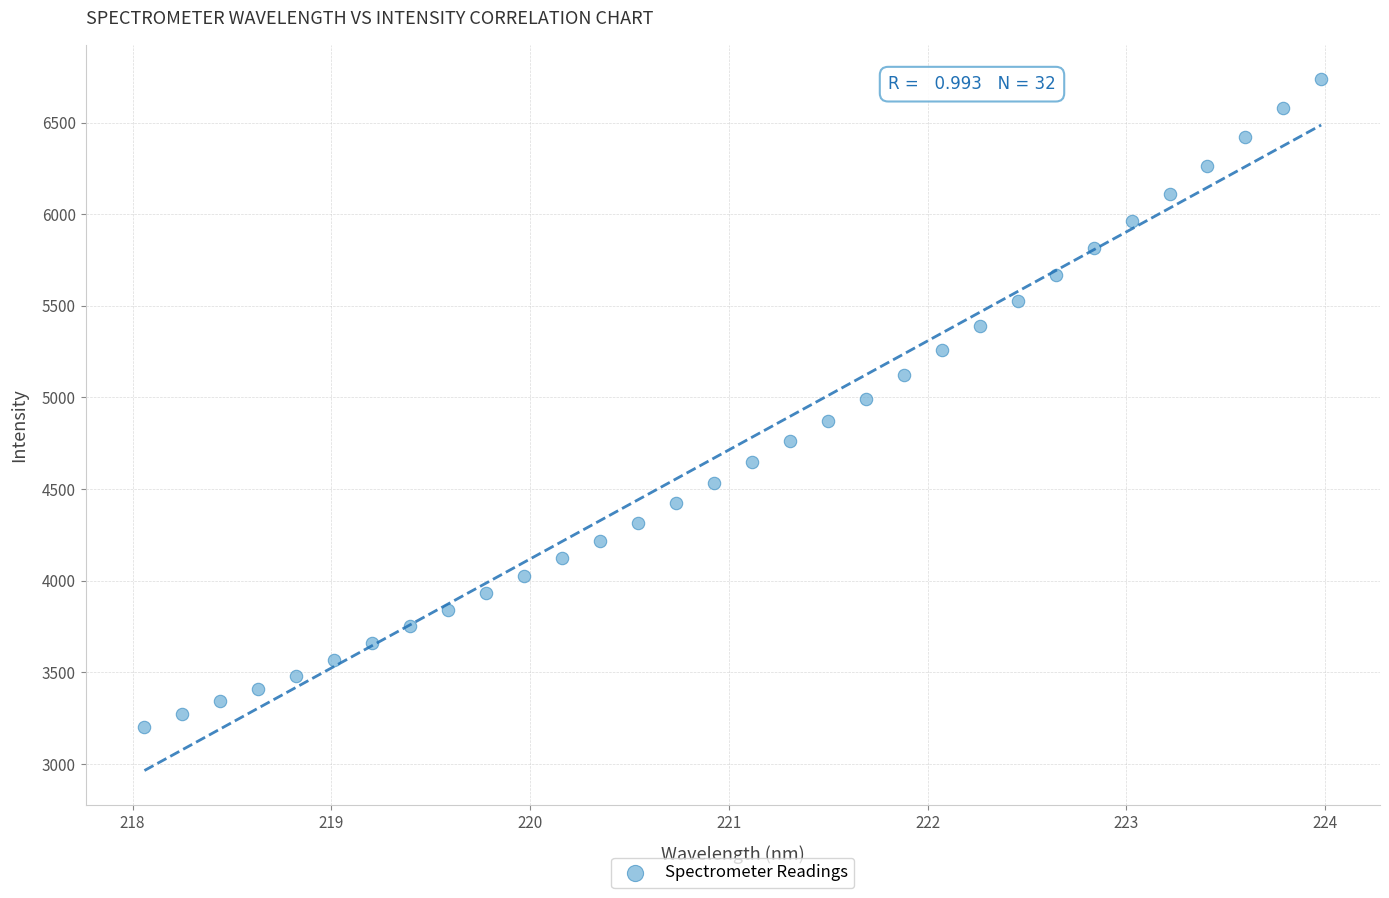

What is the range of X values (max minus min)?

5.9